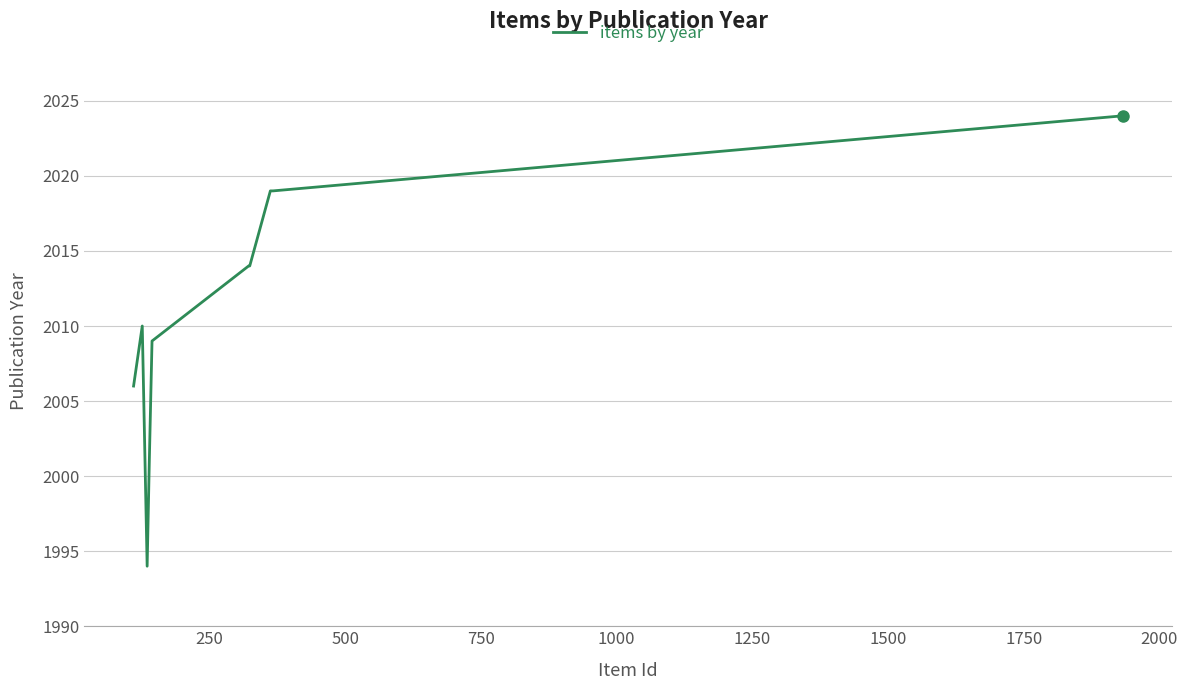

Reading left to right, extract all data points from this chart.

2006	2010	1994	2001	2009	2014	2014	2019	2019	2024